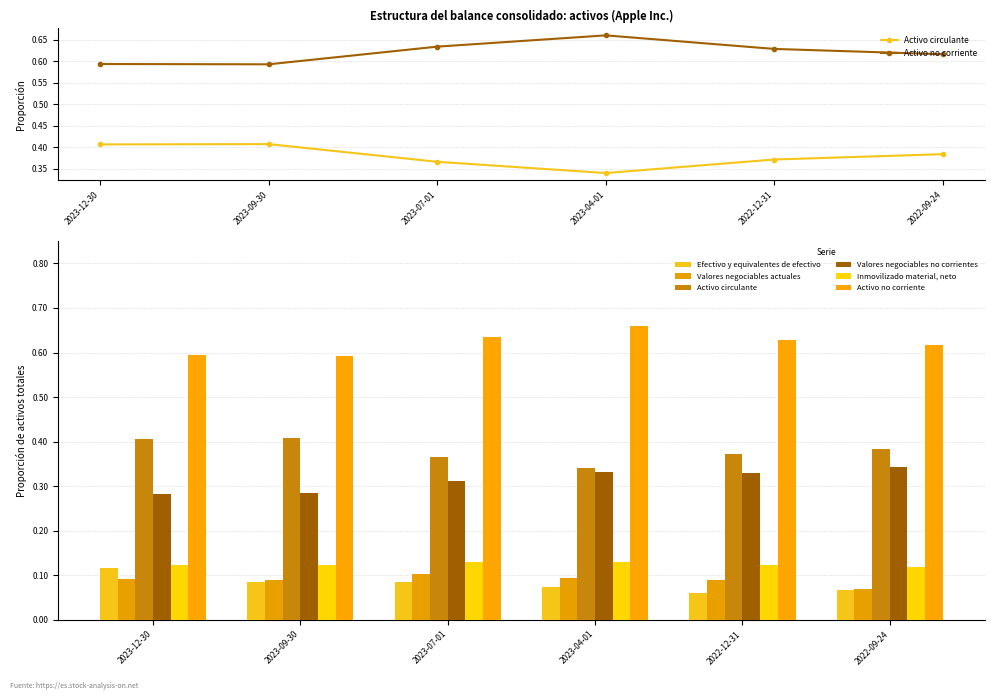

What is the minimum value for Valores negociables no corrientes?

0.3